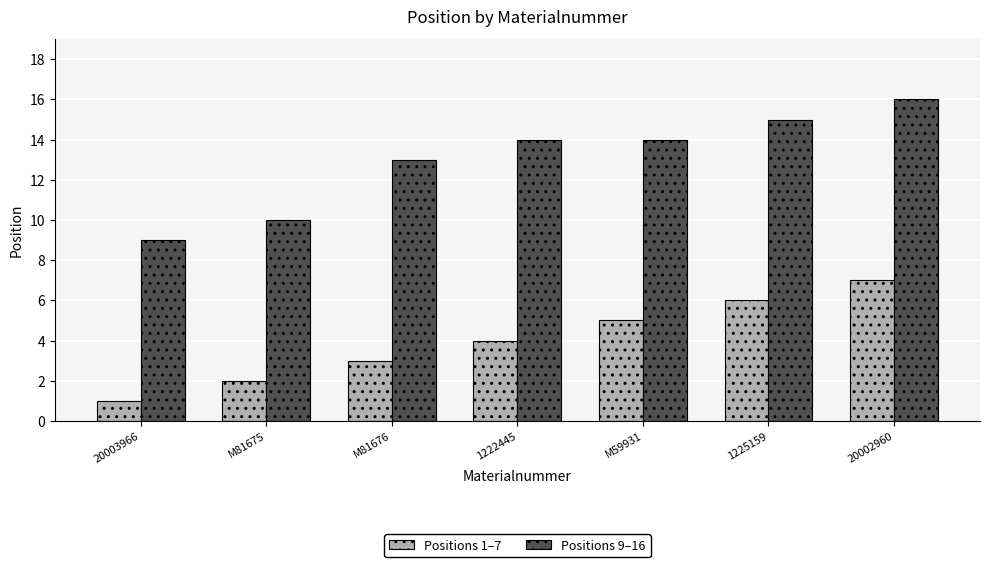

Which series has the largest total across all categories?

Positions 9–16